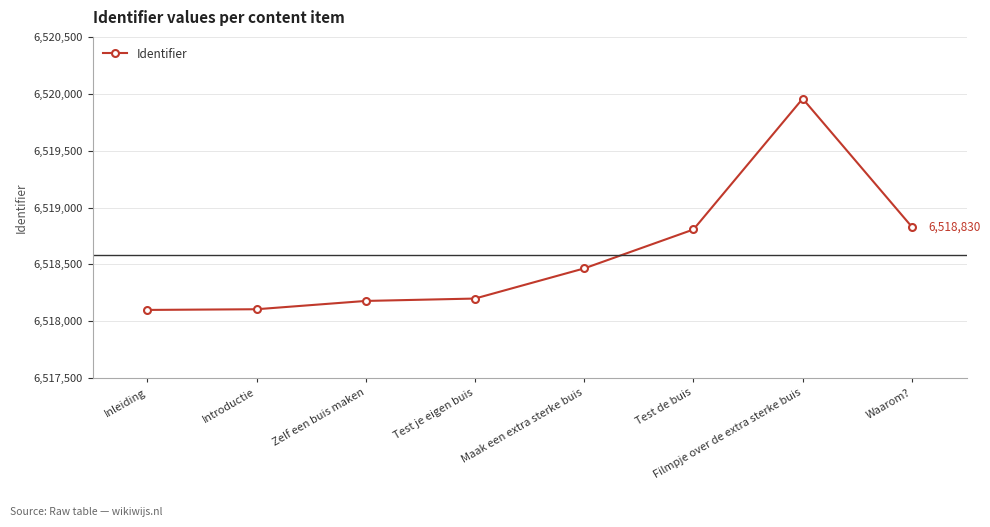

What is the difference between the values at Introductie and Maak een extra sterke buis?

359